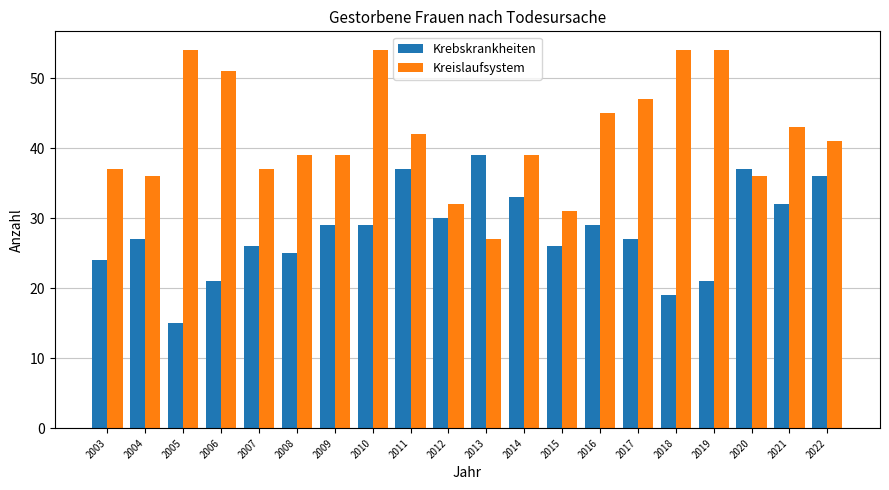

At which category does the chart reach its minimum across all series?

2005